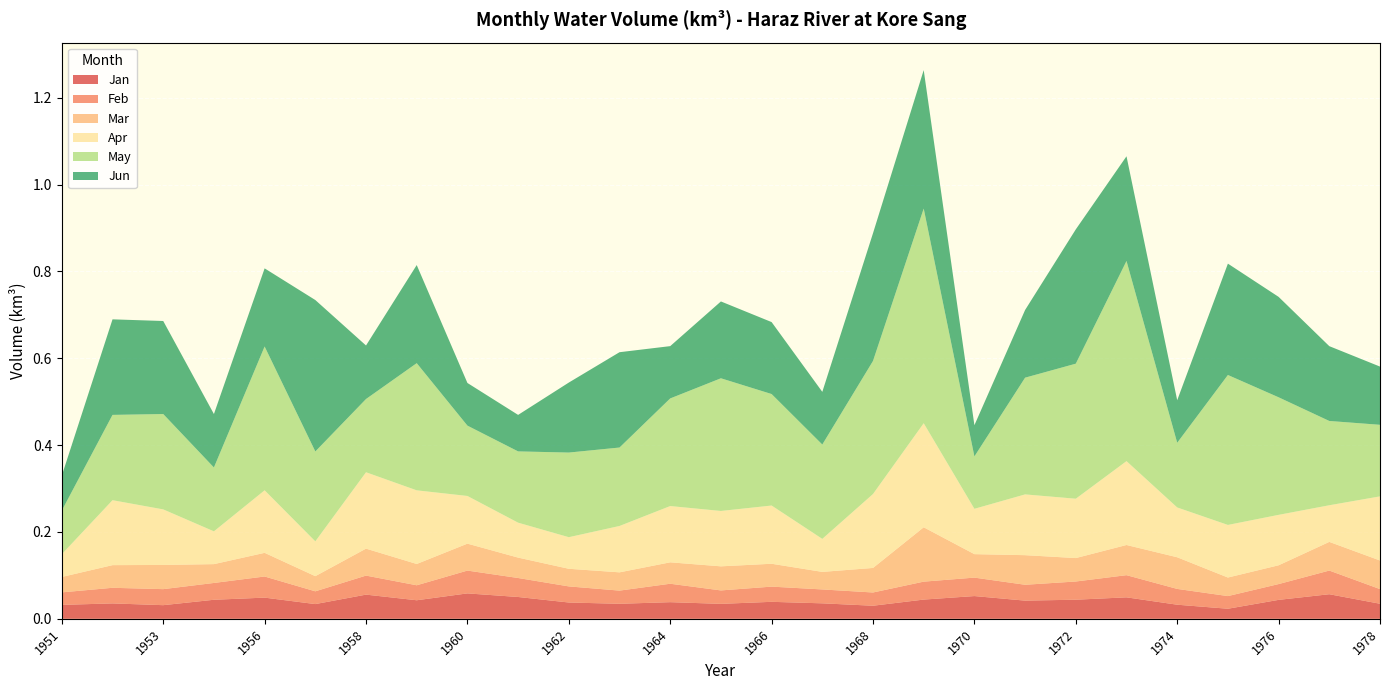

Reading left to right, transcribe all the data shown in this chart.

Jan: 0.0	0.0	0.0	0.0	0.0	0.0	0.1	0.0	0.1	0.1	0.0	0.0	0.0	0.0	0.0	0.0	0.0	0.0	0.1	0.0	0.0	0.0	0.0	0.0	0.0	0.1	0.0
Feb: 0.0	0.0	0.0	0.0	0.0	0.0	0.0	0.0	0.1	0.0	0.0	0.0	0.0	0.0	0.0	0.0	0.0	0.0	0.0	0.0	0.0	0.1	0.0	0.0	0.0	0.1	0.0
Mar: 0.0	0.1	0.1	0.0	0.1	0.0	0.1	0.0	0.1	0.0	0.0	0.0	0.0	0.1	0.1	0.0	0.1	0.1	0.1	0.1	0.1	0.1	0.1	0.0	0.0	0.1	0.1
Apr: 0.1	0.1	0.1	0.1	0.1	0.1	0.2	0.2	0.1	0.1	0.1	0.1	0.1	0.1	0.1	0.1	0.2	0.2	0.1	0.1	0.1	0.2	0.1	0.1	0.1	0.1	0.1
May: 0.1	0.2	0.2	0.1	0.3	0.2	0.2	0.3	0.2	0.2	0.2	0.2	0.2	0.3	0.3	0.2	0.3	0.5	0.1	0.3	0.3	0.5	0.1	0.3	0.3	0.2	0.2
Jun: 0.1	0.2	0.2	0.1	0.2	0.3	0.1	0.2	0.1	0.1	0.2	0.2	0.1	0.2	0.2	0.1	0.3	0.3	0.1	0.2	0.3	0.2	0.1	0.3	0.2	0.2	0.1